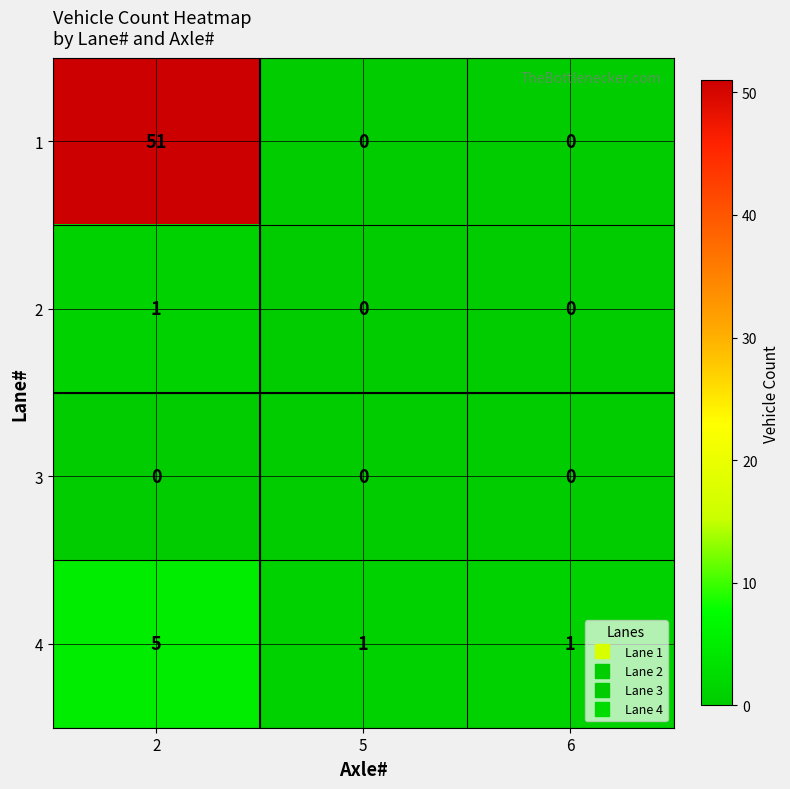

List the series in order of their peak value, highest first.

1, 4, 2, 3